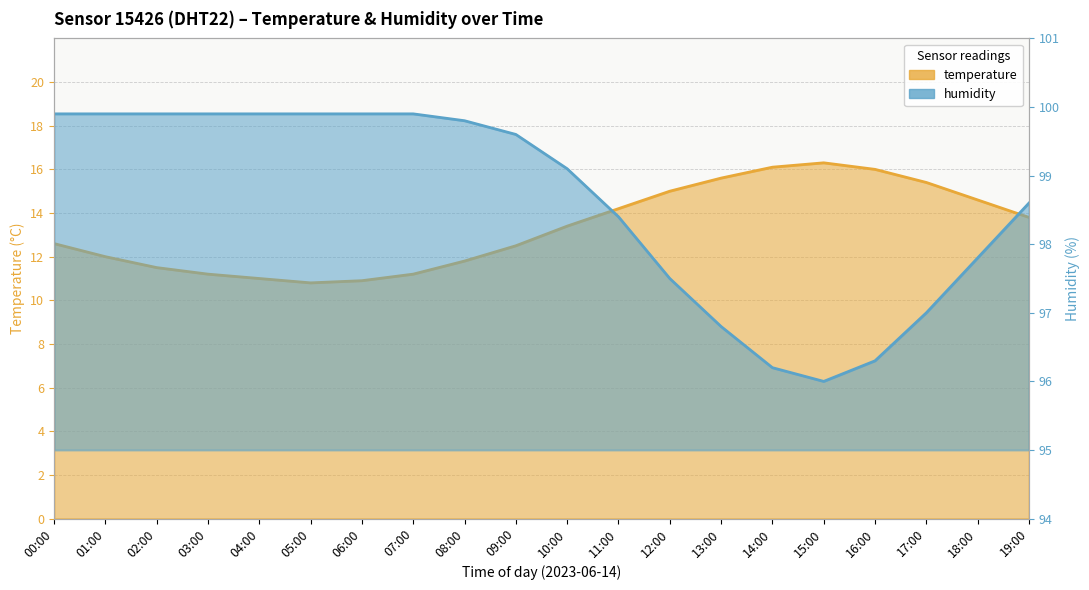

How many lines are shown in the chart?

2